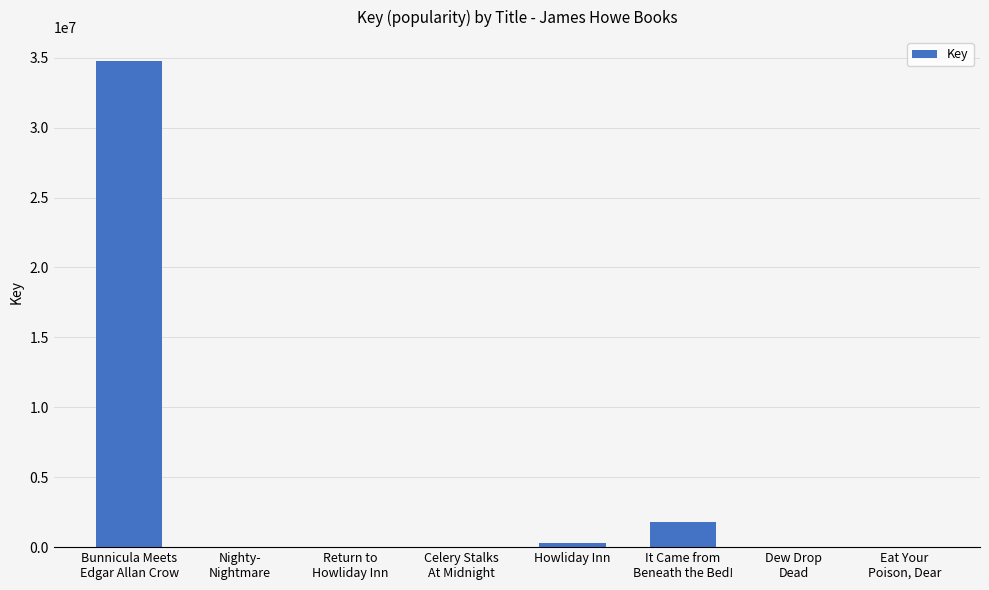

What is the ratio of the value at Bunnicula Meets
Edgar Allan Crow to the value at It Came from
Beneath the Bed!?

19.1